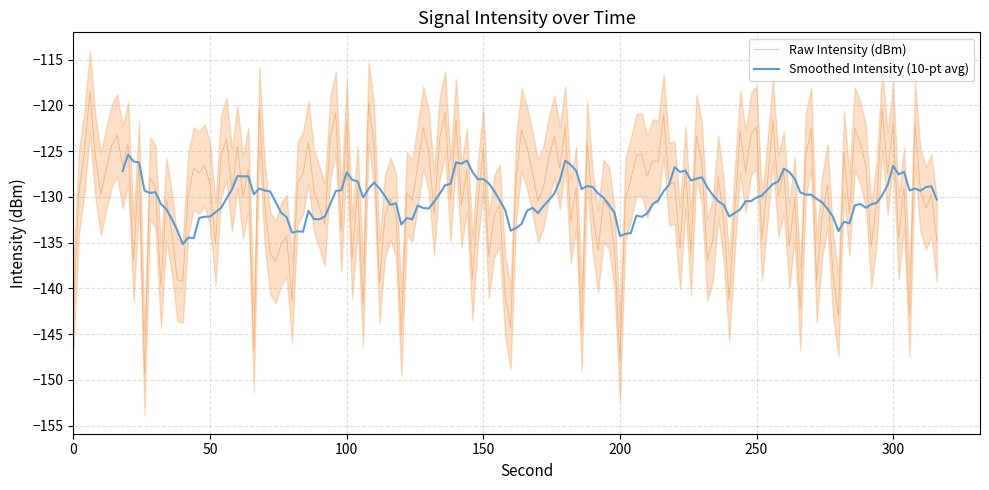

What is the value of the intensity(dBm) point at the 7th from the left?

-131.7